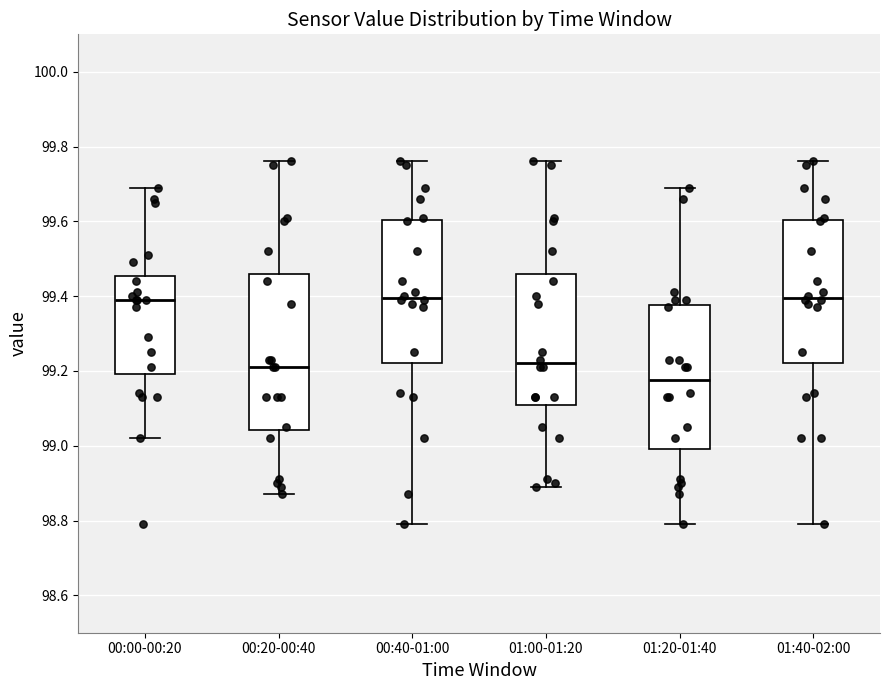

Where is the upper edge of the box for 01:00-01:20 on the y-axis? The values are not printed on the chart, so give them approximately, as read against the axis.

99.46